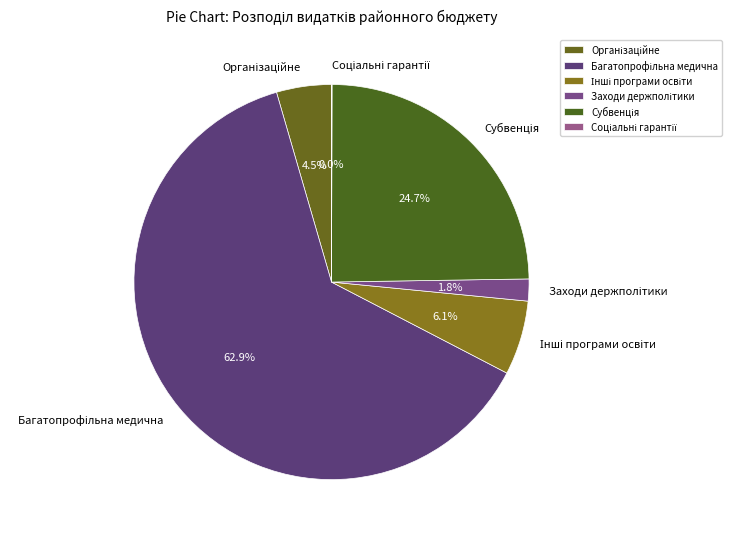

Is there any slice that represents more than half of the pie?

Yes